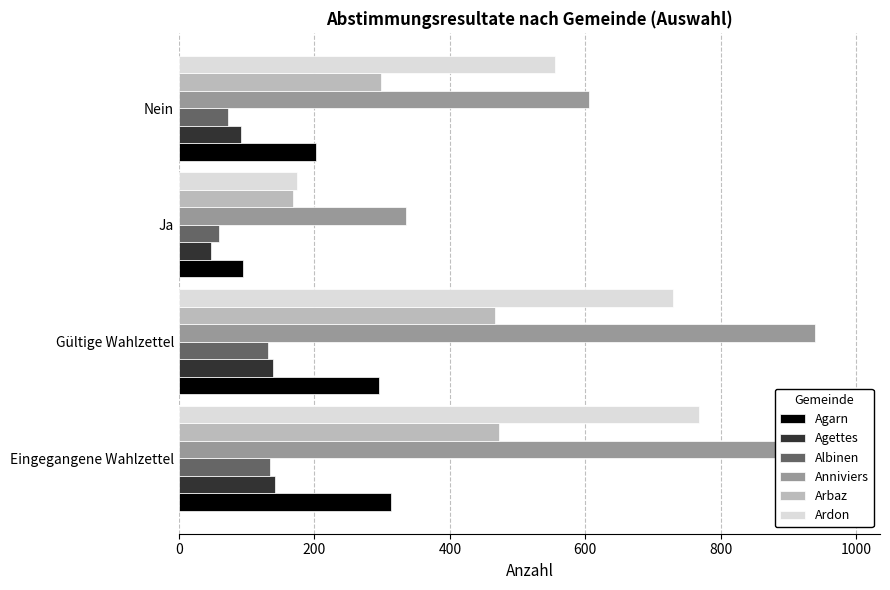

Does the chart contain stacked bars?

No